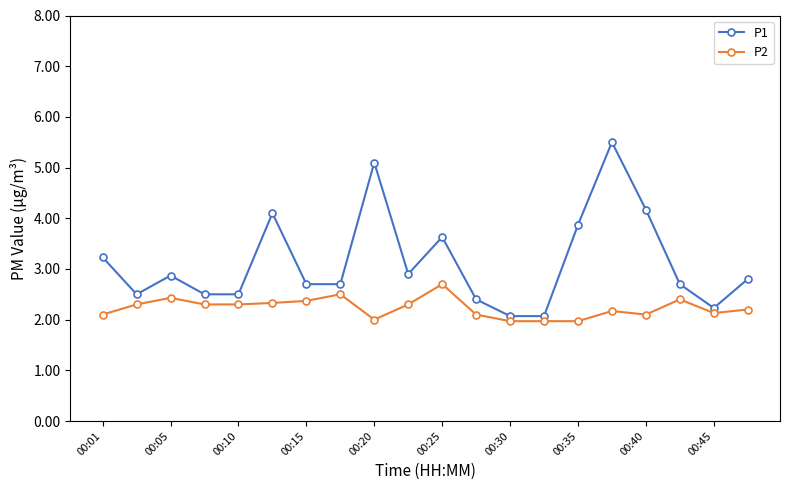

In P1, how many points are higher than both neighbors (excluding endpoints)?

5